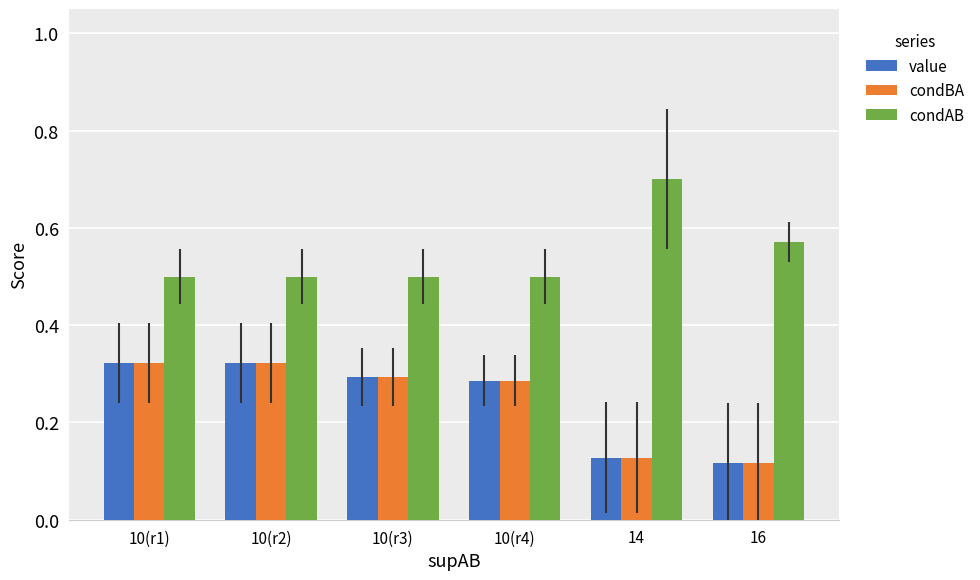

Count the number of categories in the chart.

6